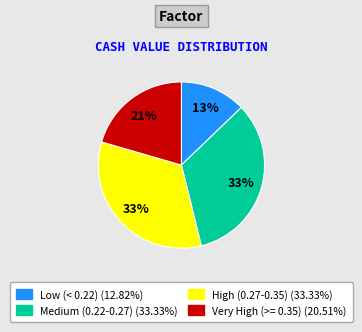

To the nearest percent, what is the average slice percentage?

25%